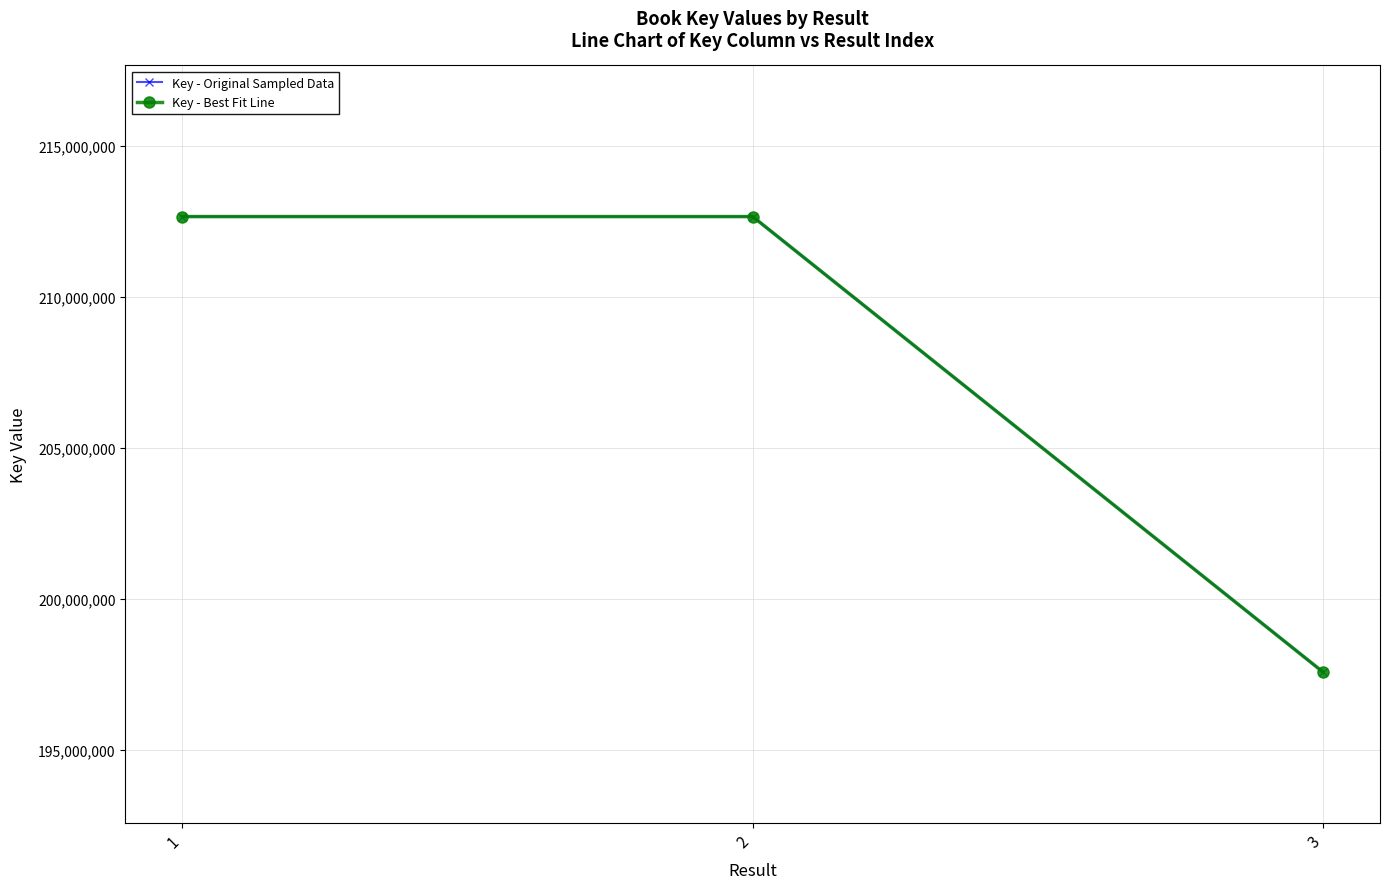

Is this an area chart (filled region under the line)?

No